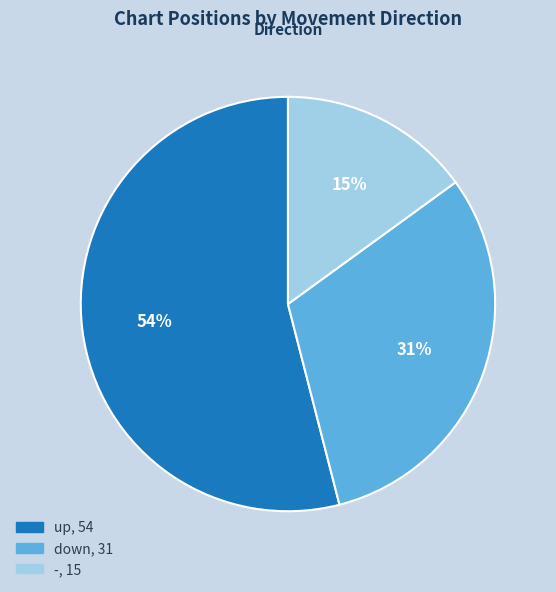

True or false: down accounts for 31% of the total.

True